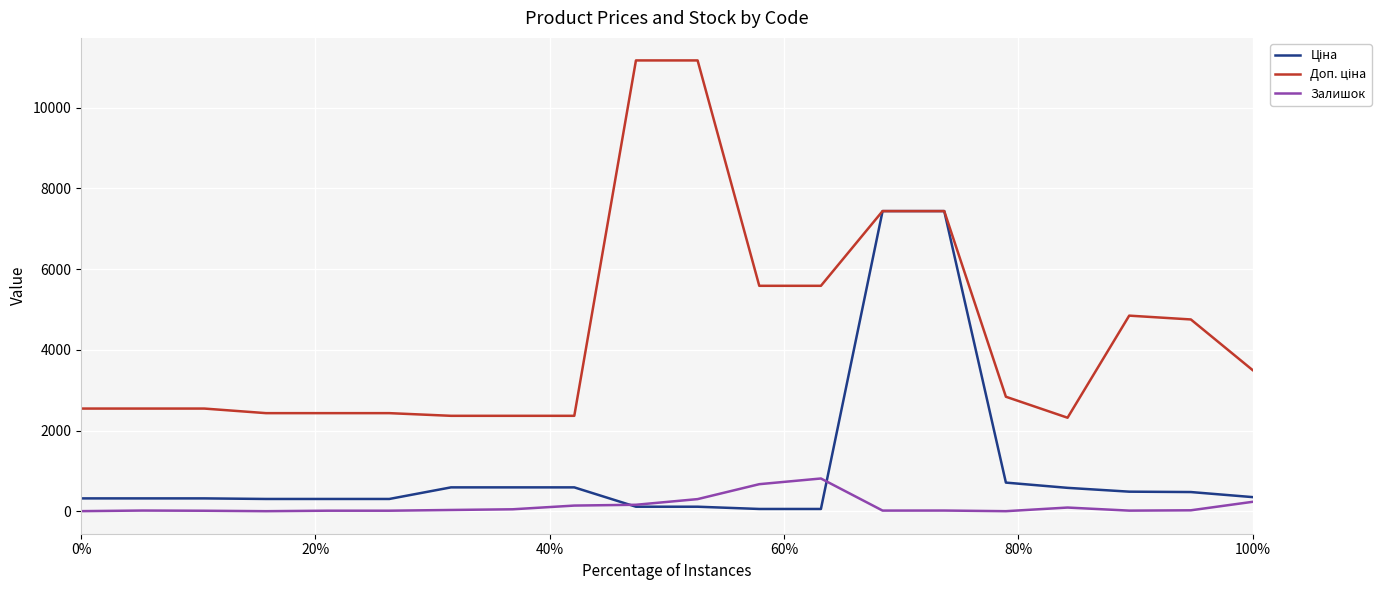

What is the maximum value shown in the chart?

11169.0